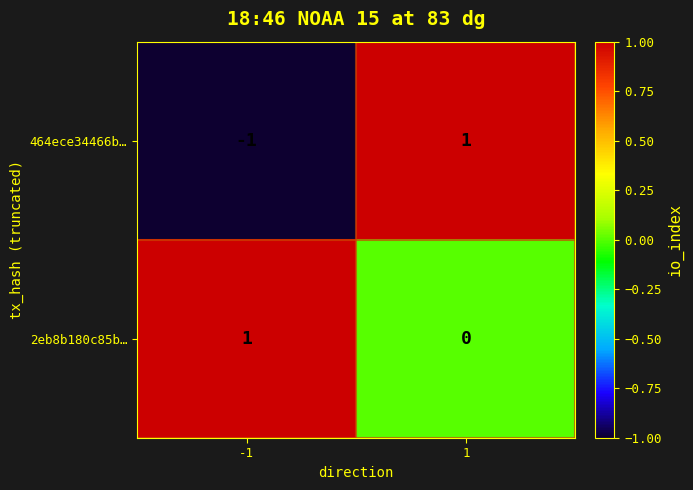

What is the total value across all series at 1?

1